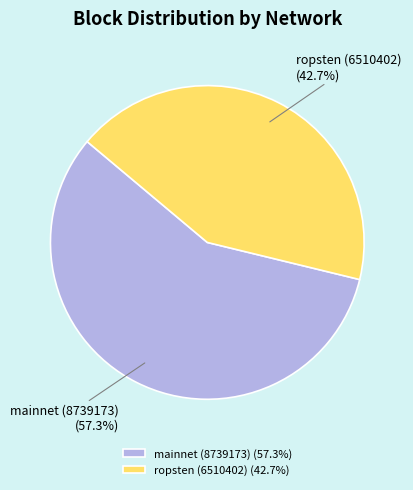

Combined, do ropsten (6510402) and mainnet (8739173) account for over 50%?

Yes